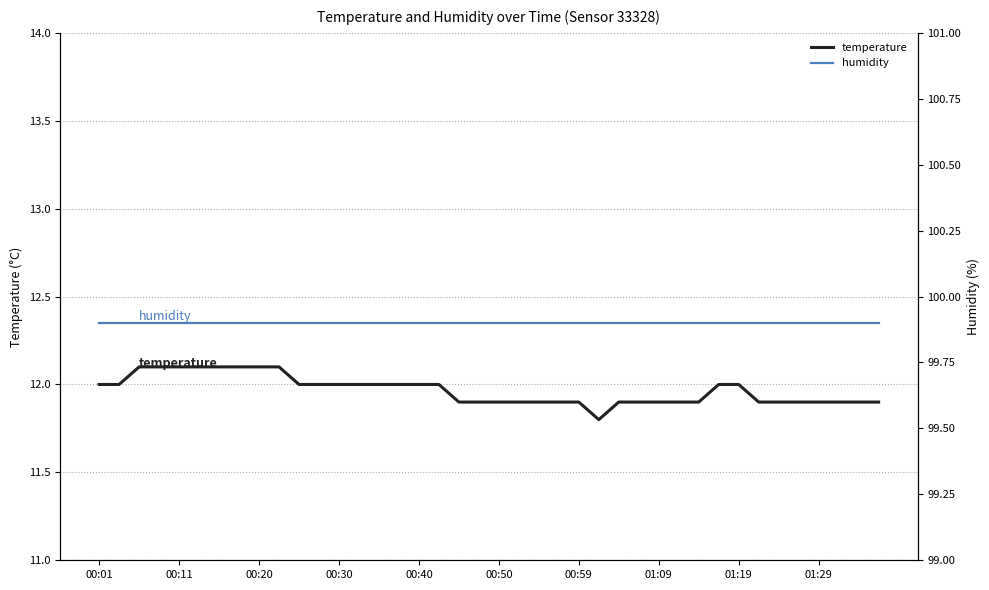

At 38, list the series in order from smallest to largest.

temperature, humidity